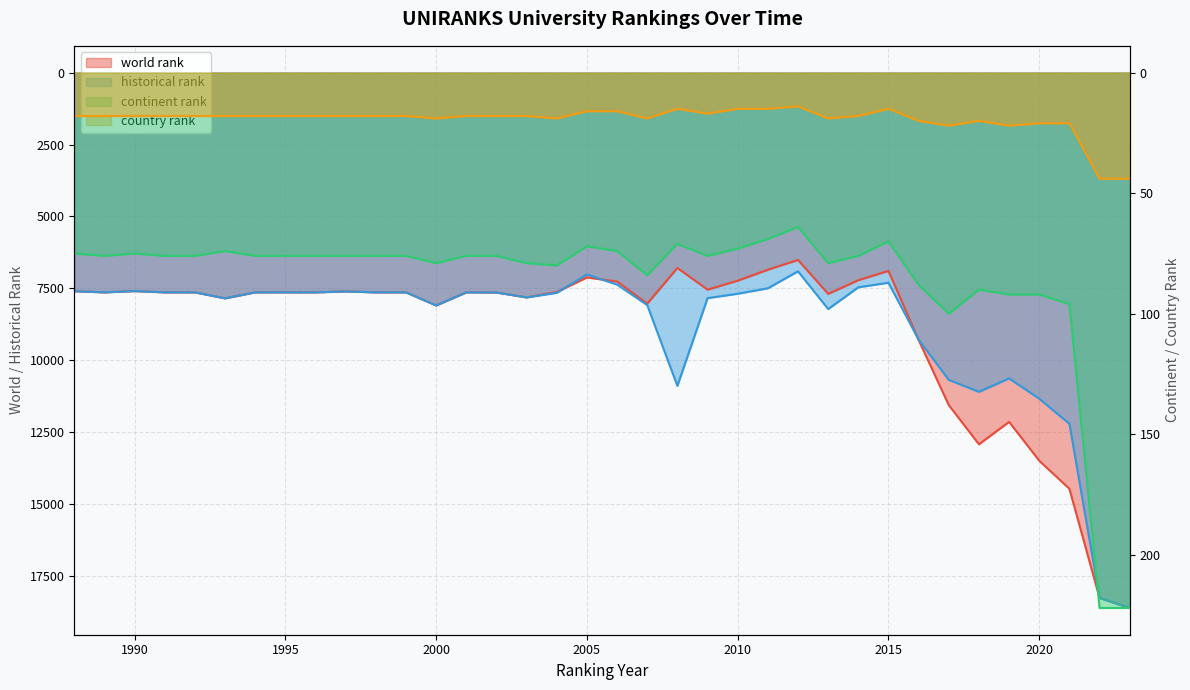

Is the value of world rank at 2010 greater than the value of continent rank at 1994?

Yes